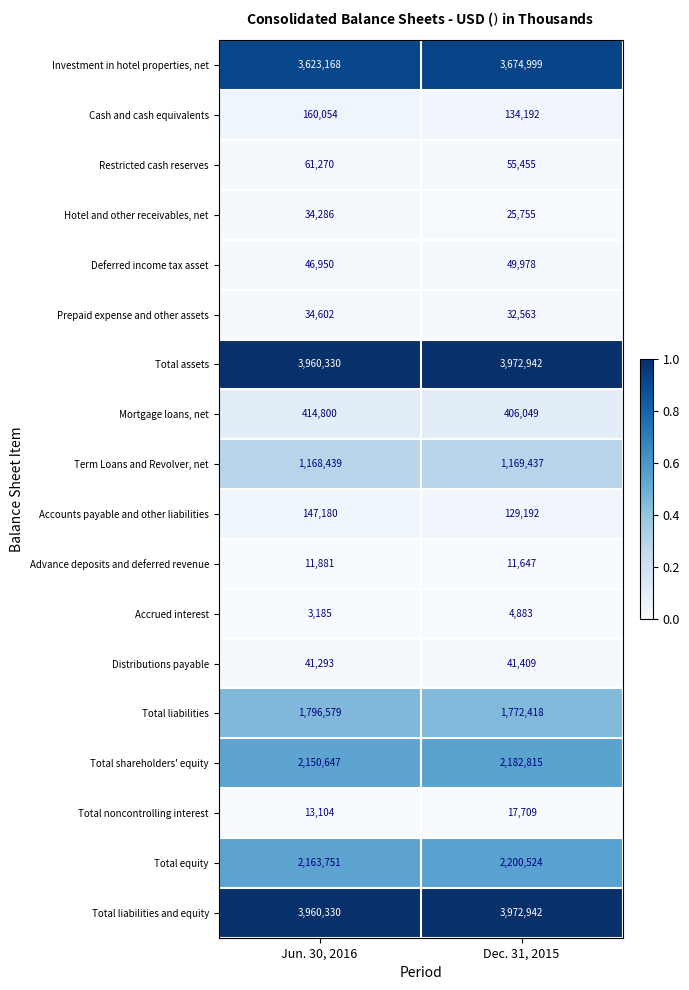

Which series changed the most between Jun. 30, 2016 and Dec. 31, 2015?

Investment in hotel properties, net